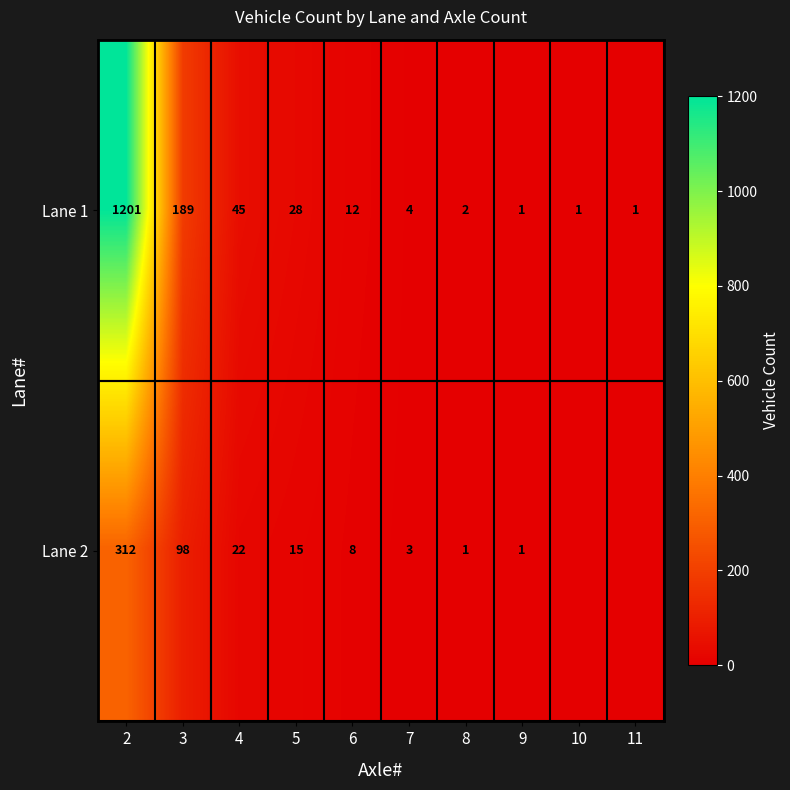

Rank the series at 3 from highest to lowest value.

Lane 1, Lane 2